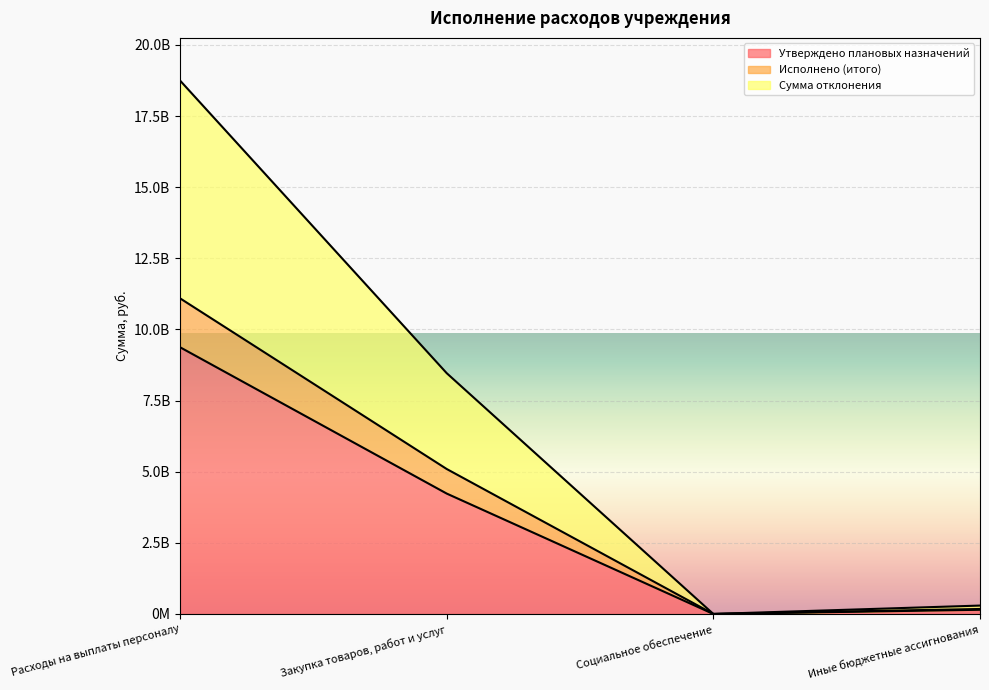

Reading right to left, extract all data points from this chart.

Утверждено плановых назначений: Иные бюджетные ассигнования=147598988.5	Социальное обеспечение=153750.6	Закупка товаров, работ и услуг=4231333839.8	Расходы на выплаты персоналу=9373102272.9
Исполнено (итого): Иные бюджетные ассигнования=175342934.2	Социальное обеспечение=155201.1	Закупка товаров, работ и услуг=5094588411.4	Расходы на выплаты персоналу=11092222181.3
Сумма отклонения: Иные бюджетные ассигнования=295197977.0	Социальное обеспечение=307501.1	Закупка товаров, работ и услуг=8462667679.5	Расходы на выплаты персоналу=18746204545.7